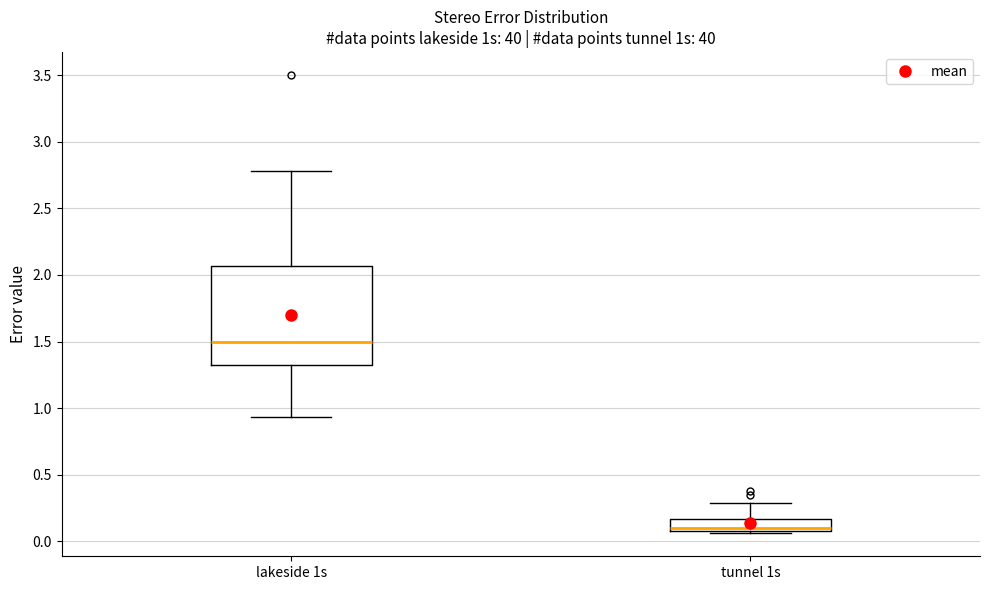

Where is the upper edge of the box for tunnel 1s on the y-axis? The values are not printed on the chart, so give them approximately, as read against the axis.

0.15